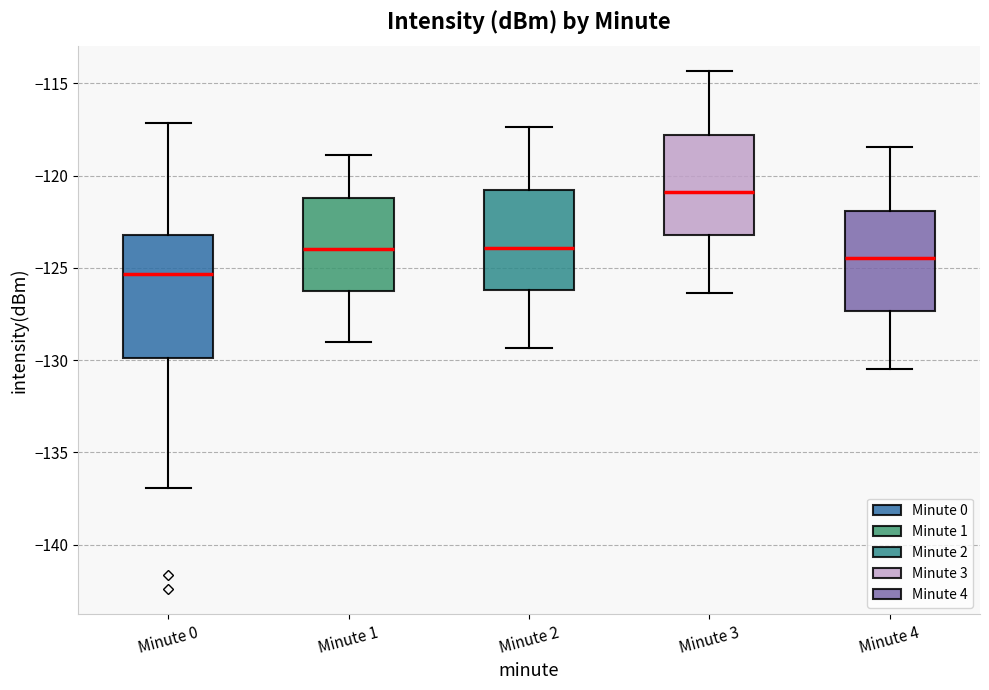

Comparing the boxes themselves (not the whiskers), which one is the tallest?

Minute 0